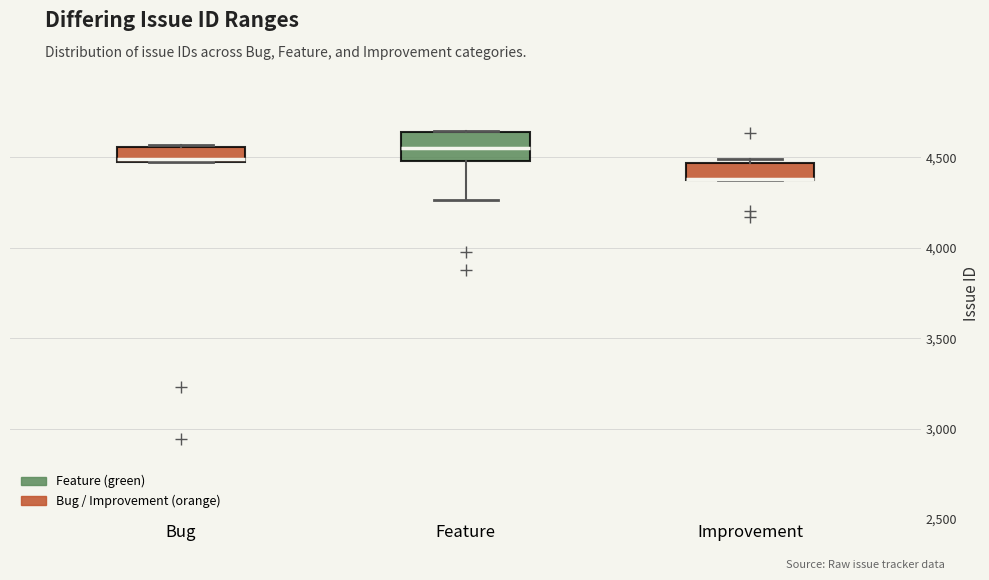

Reading left to right, read every box against the y-axis: the position of its median line, the range the box covers, and the ends of its whiskers. The values are not printed on the chart, so give them approximately, as read against the axis.

Bug: median 4500, box 4500 to 4550, whiskers 4500 to 4550
Feature: median 4550, box 4500 to 4650, whiskers 4250 to 4650
Improvement: median 4400 (drawn on the box's lower edge), box 4400 to 4450, whiskers 4400 to 4500